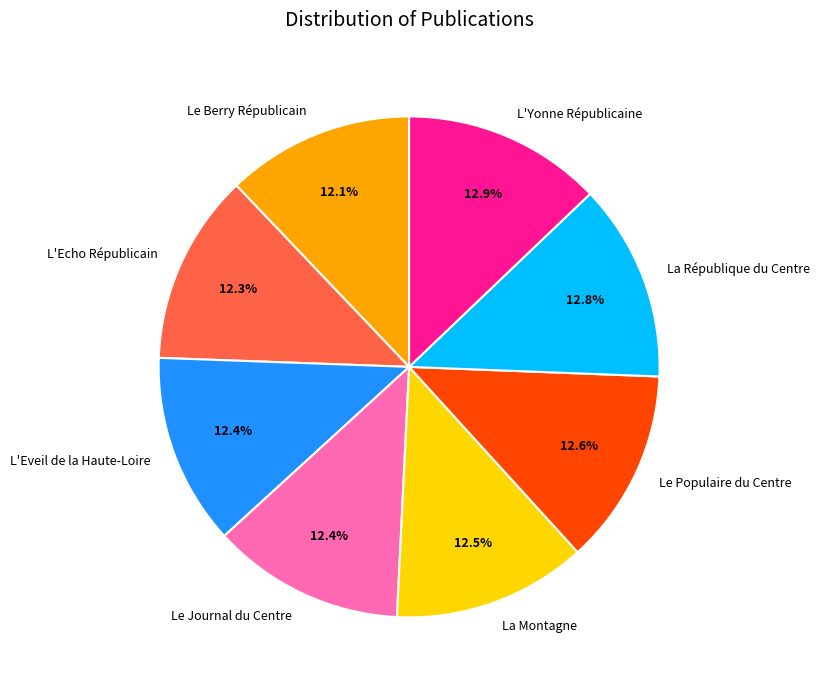

What percentage is the La République du Centre slice, to the nearest percent?

13%